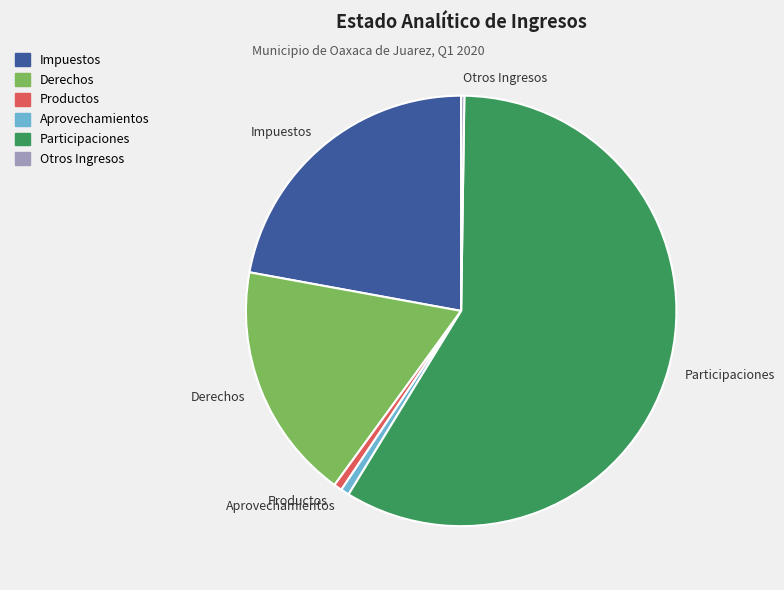

Between Impuestos and Participaciones, which is larger?

Participaciones